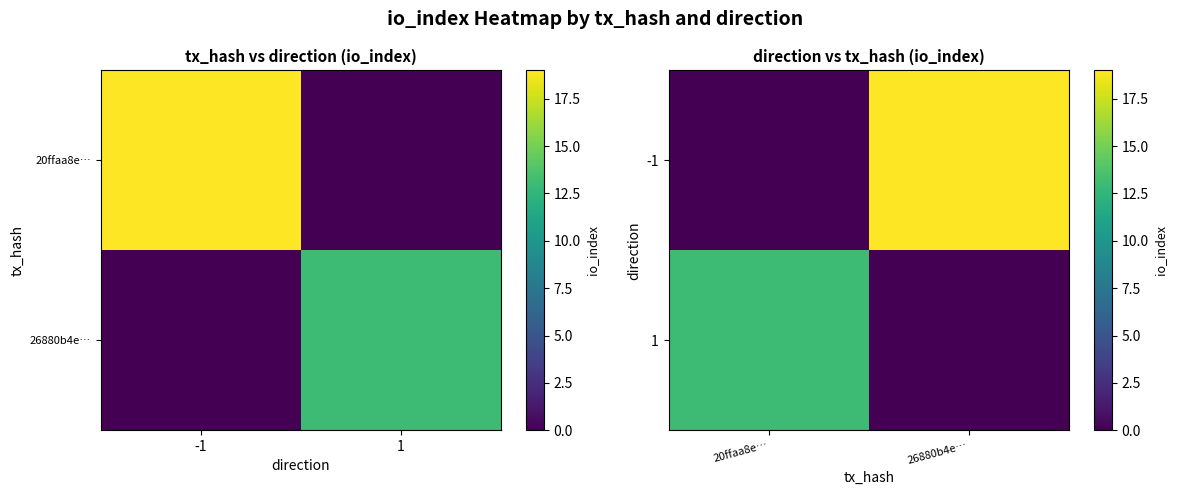

How many series are shown in this chart?

2